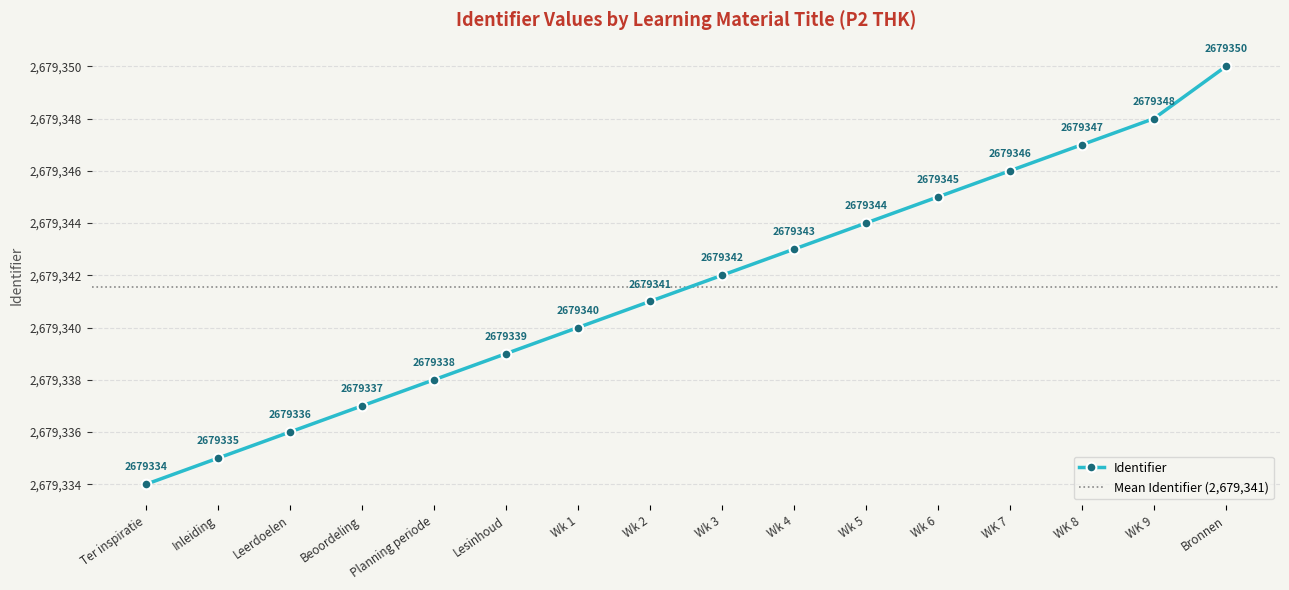

Between Beoordeling and Wk 3, which is larger?

Wk 3